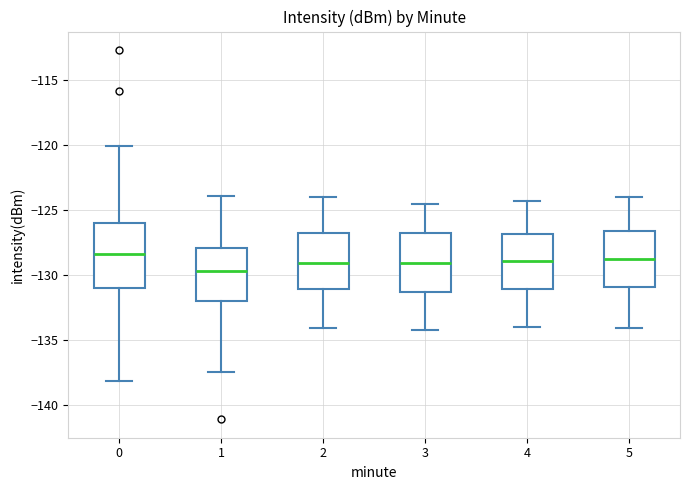

Reading left to right, transcribe this box plot: for each box, give where its median line is, the range the box spans, and where its two whiskers end, as read against the y-axis. The values are not printed on the chart, so give them approximately, as read against the axis.

0: median -128.5, box -131.0 to -126.0, whiskers -138.0 to -120.0
1: median -129.5, box -132.0 to -128.0, whiskers -137.5 to -124.0
2: median -129.0, box -131.0 to -127.0, whiskers -134.0 to -124.0
3: median -129.0, box -131.5 to -126.5, whiskers -134.0 to -124.5
4: median -129.0, box -131.0 to -127.0, whiskers -134.0 to -124.5
5: median -128.5, box -131.0 to -126.5, whiskers -134.0 to -124.0